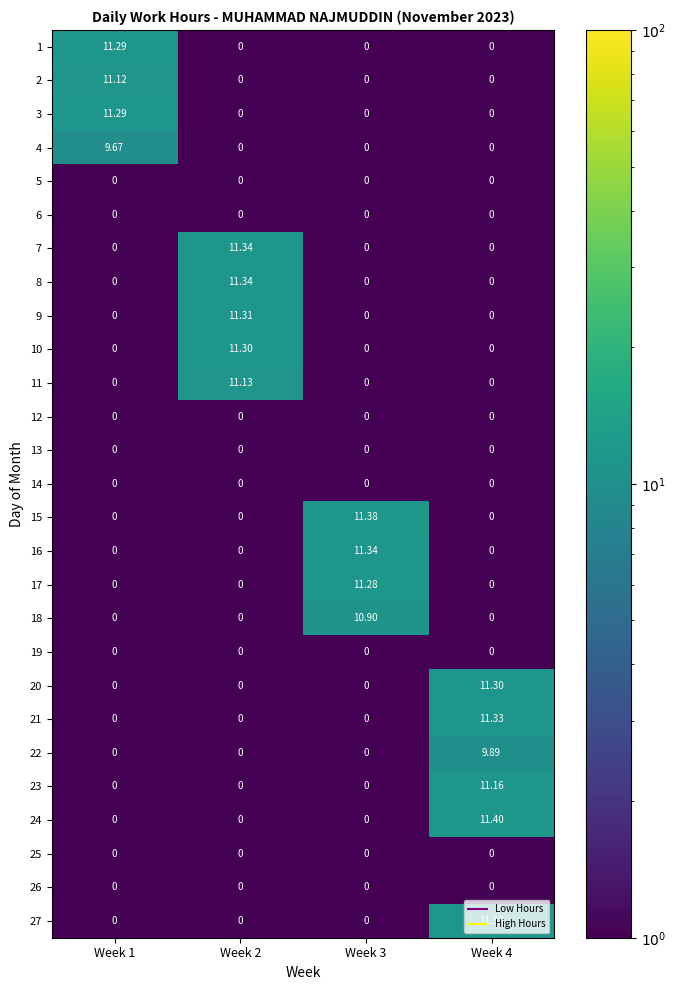

What is the total value across all series at Week 1?

43.4